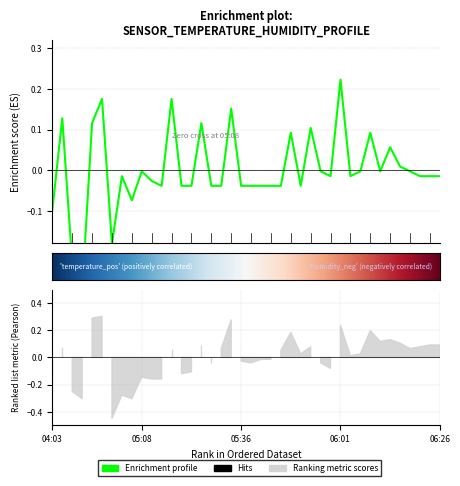

Does the chart display data point markers on the line(s)?

No